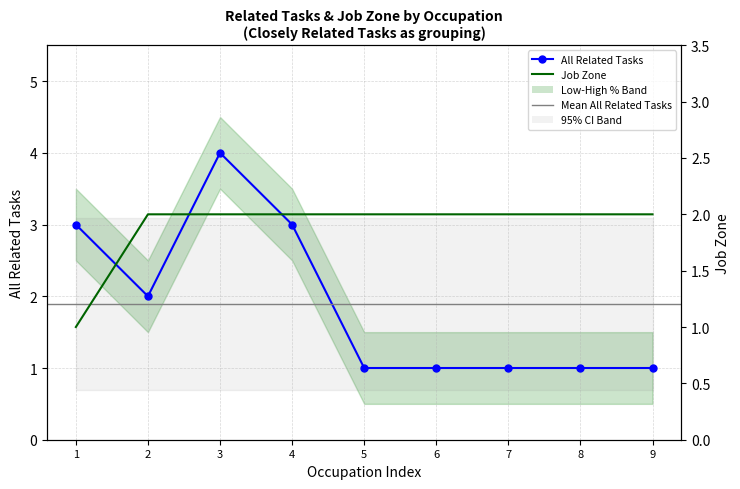

How many distinct data groups are displayed?

2